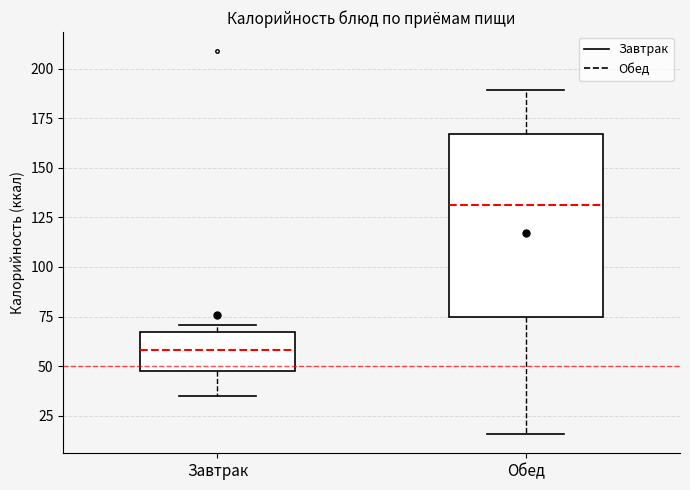

Where is the upper edge of the box for Обед on the y-axis? The values are not printed on the chart, so give them approximately, as read against the axis.

165